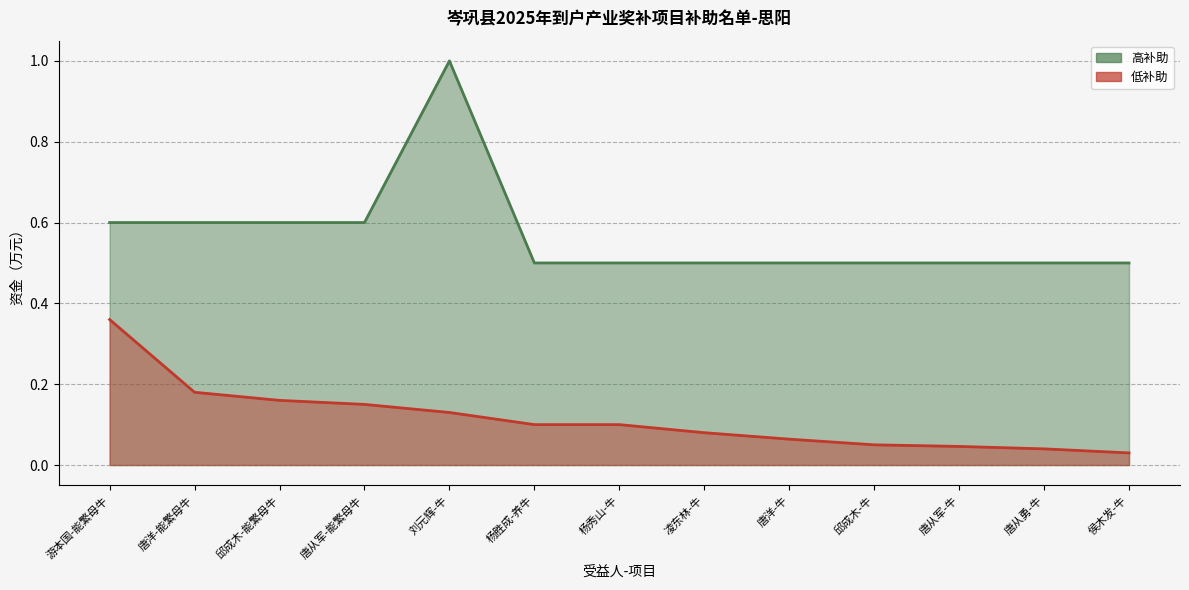

True or false: 高补助线 has a value of 0.4 at 刘元辉-牛.

False